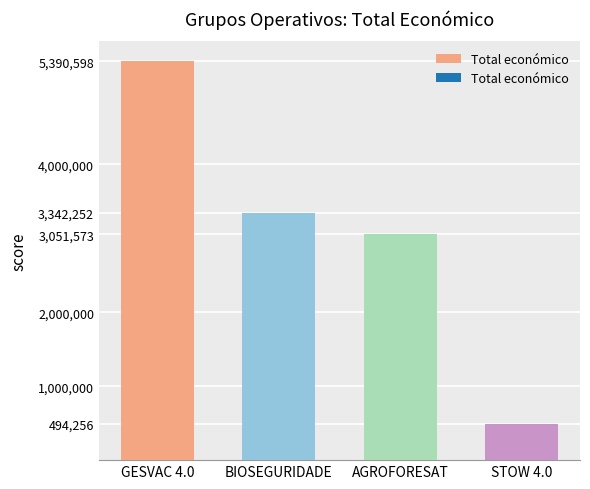

Which category has the highest value across all series?

GESVAC 4.0